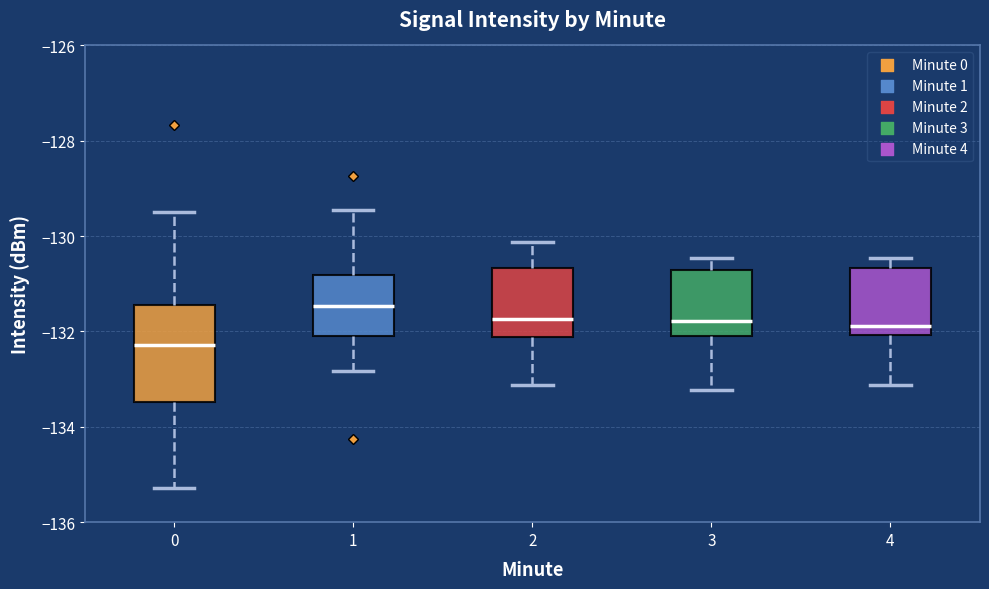

Which box's median line is the highest?

1